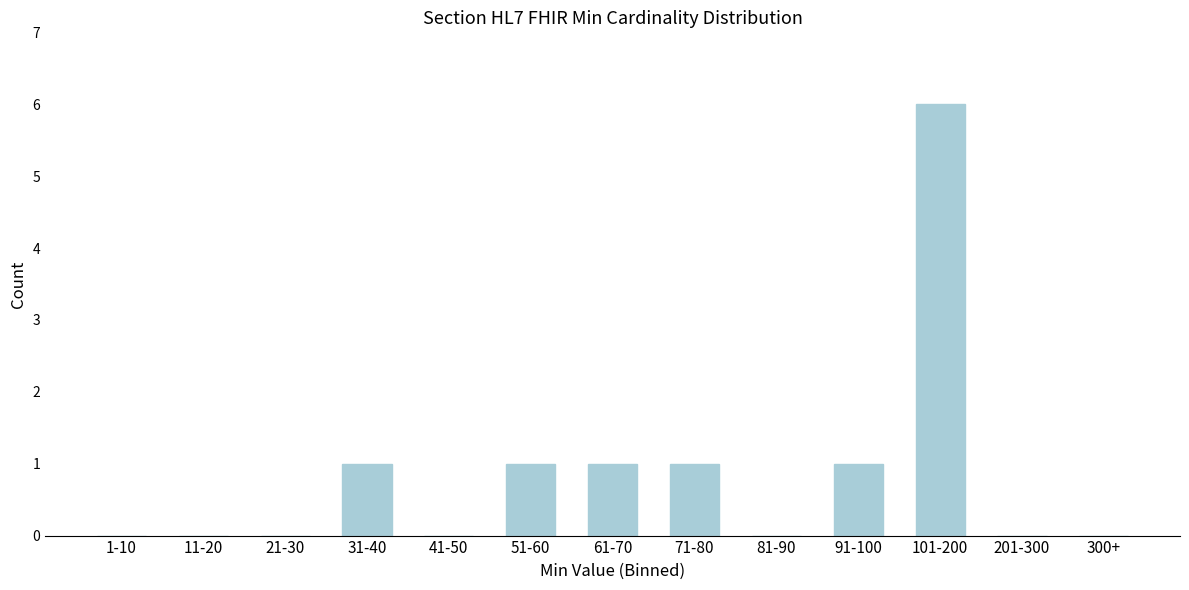

Reading left to right, what are all the values shown in this chart?

1-10=0	11-20=0	21-30=0	31-40=1	41-50=0	51-60=1	61-70=1	71-80=1	81-90=0	91-100=1	101-200=6	201-300=0	300+=0